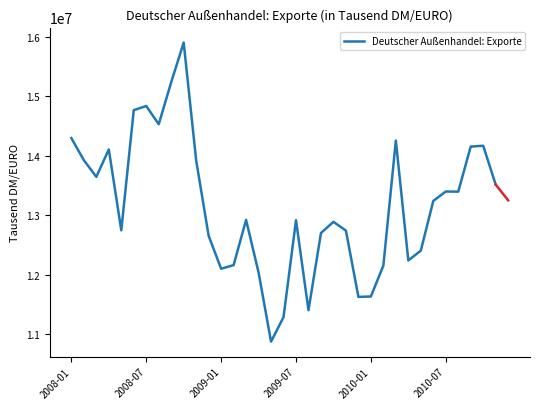

What is the difference between the maximum and minimum values?

5027047